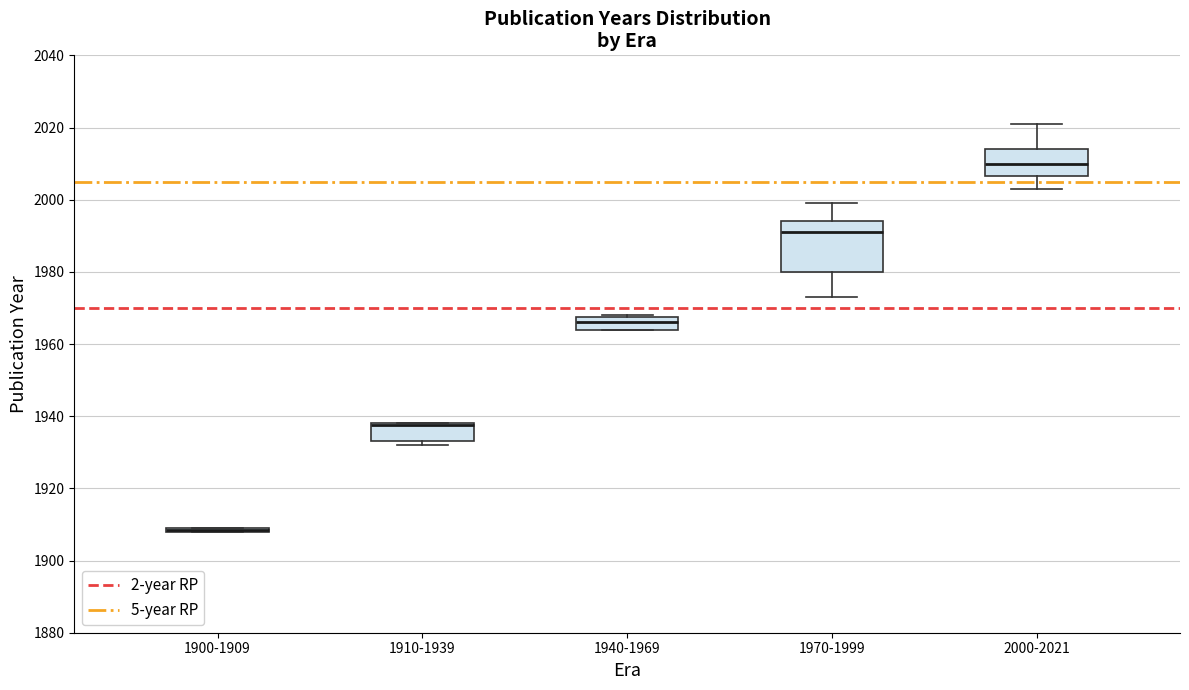

Where is the upper edge of the box for 1940-1969 on the y-axis? The values are not printed on the chart, so give them approximately, as read against the axis.

1968